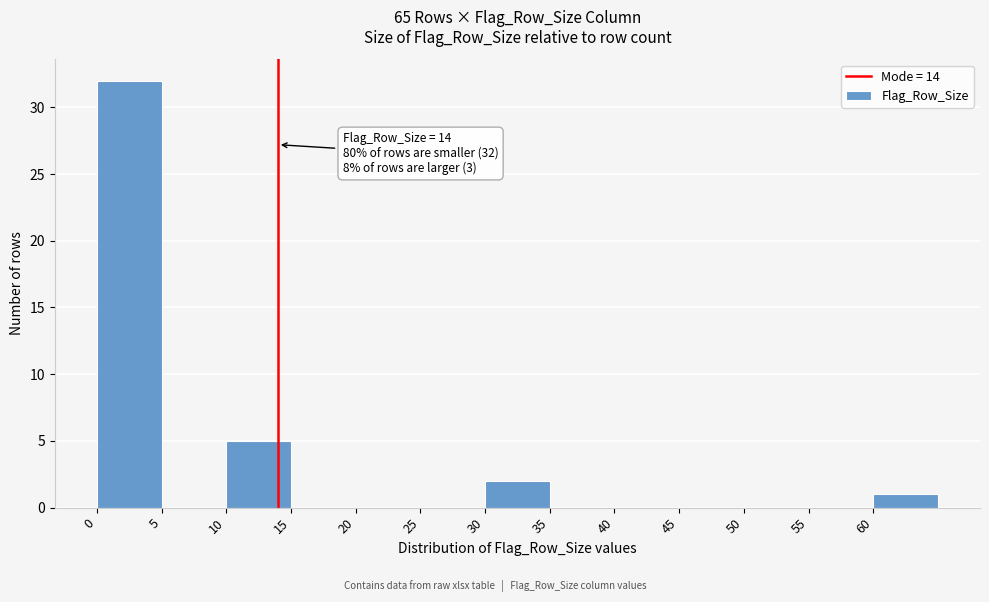

Over which range of the x-axis is the bar tallest?

0 to 5